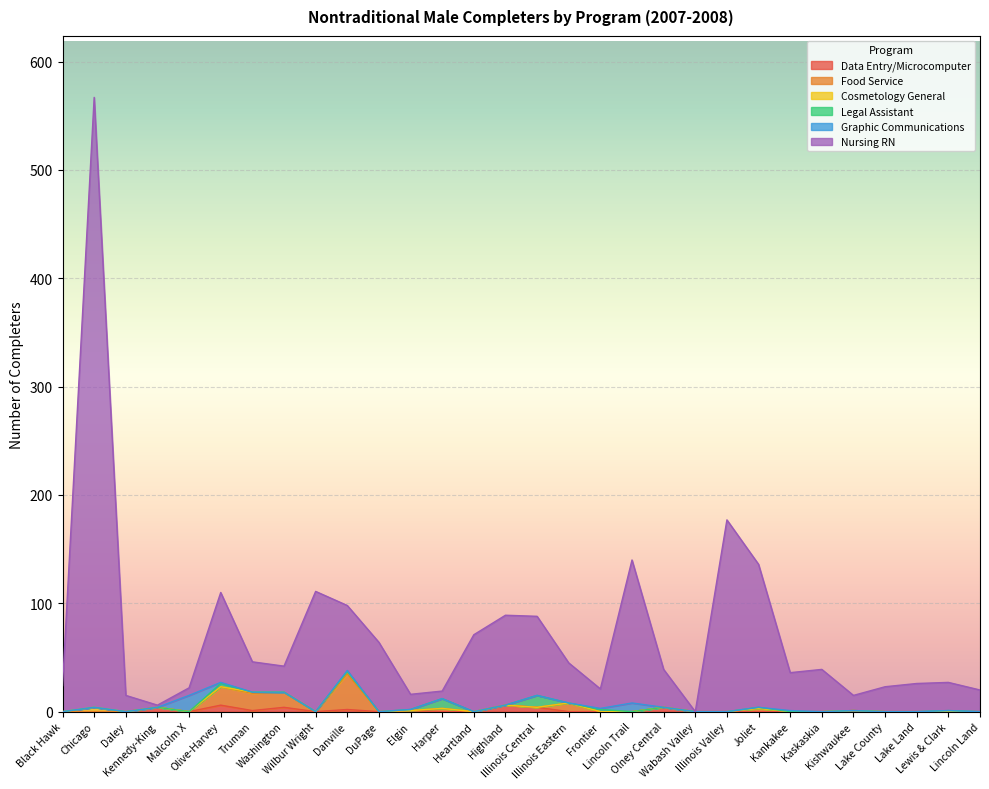

The Data Entry/Microcomputer series shows -3 at Illinois Eastern. True or false?

False